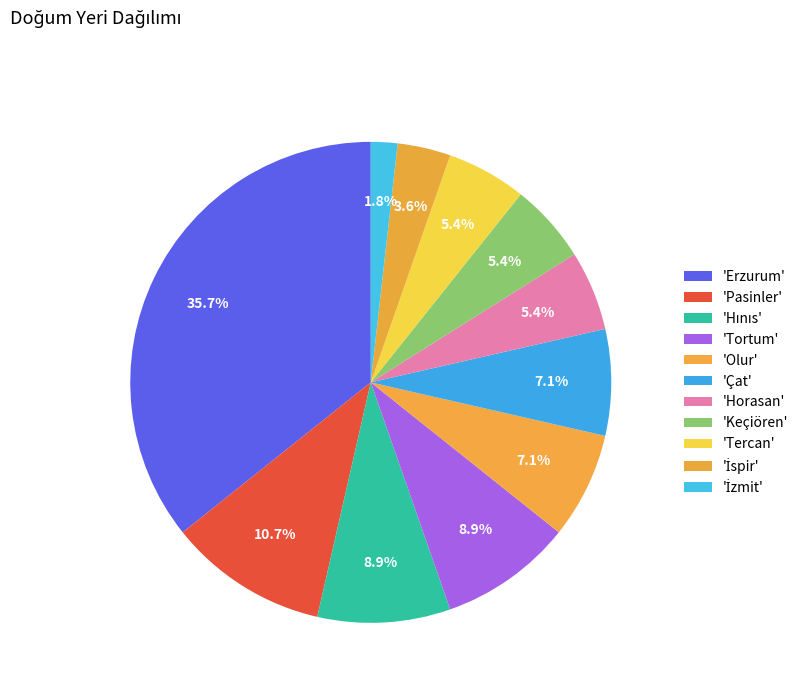

Which slice is the largest?

Erzurum